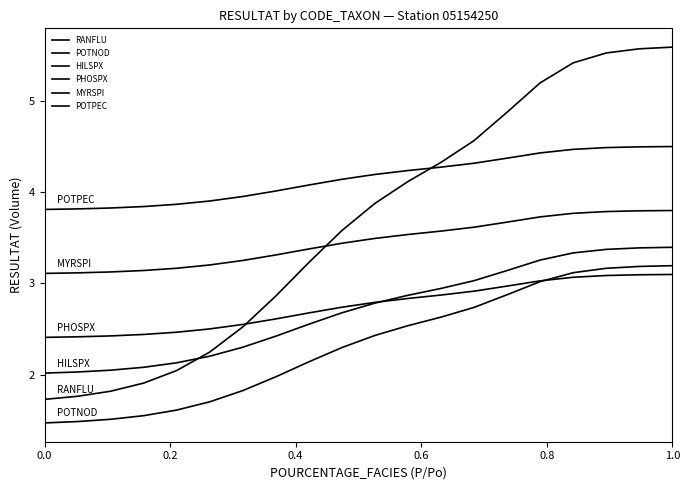

What is the average value of the PHOSPX series?

2.7